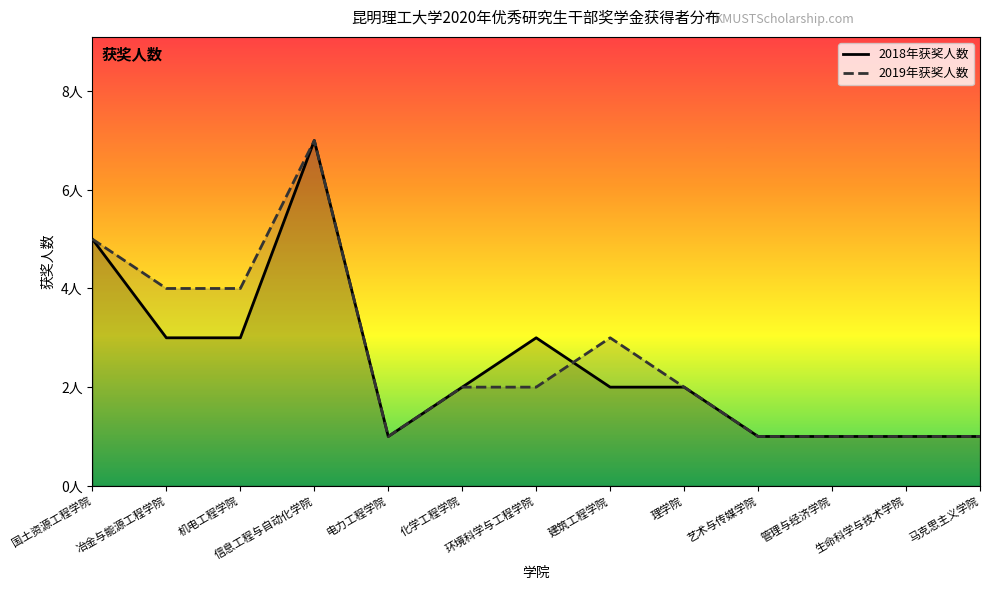

What is the approximate value of 2019年获奖人数 at 建筑工程学院?

3